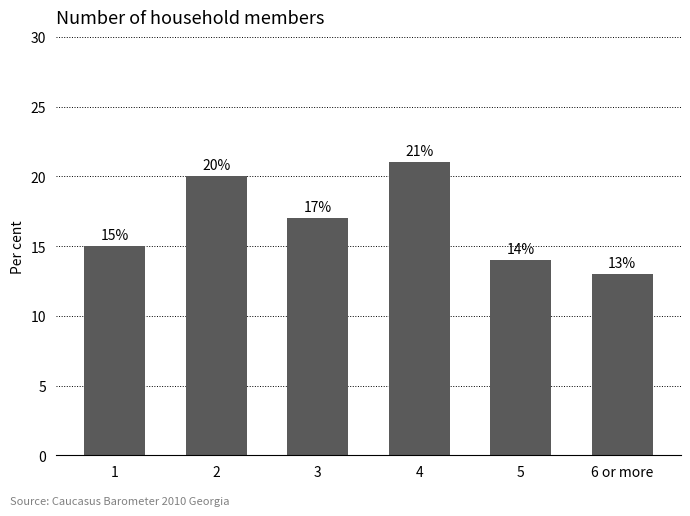

How many bars are there in total?

6